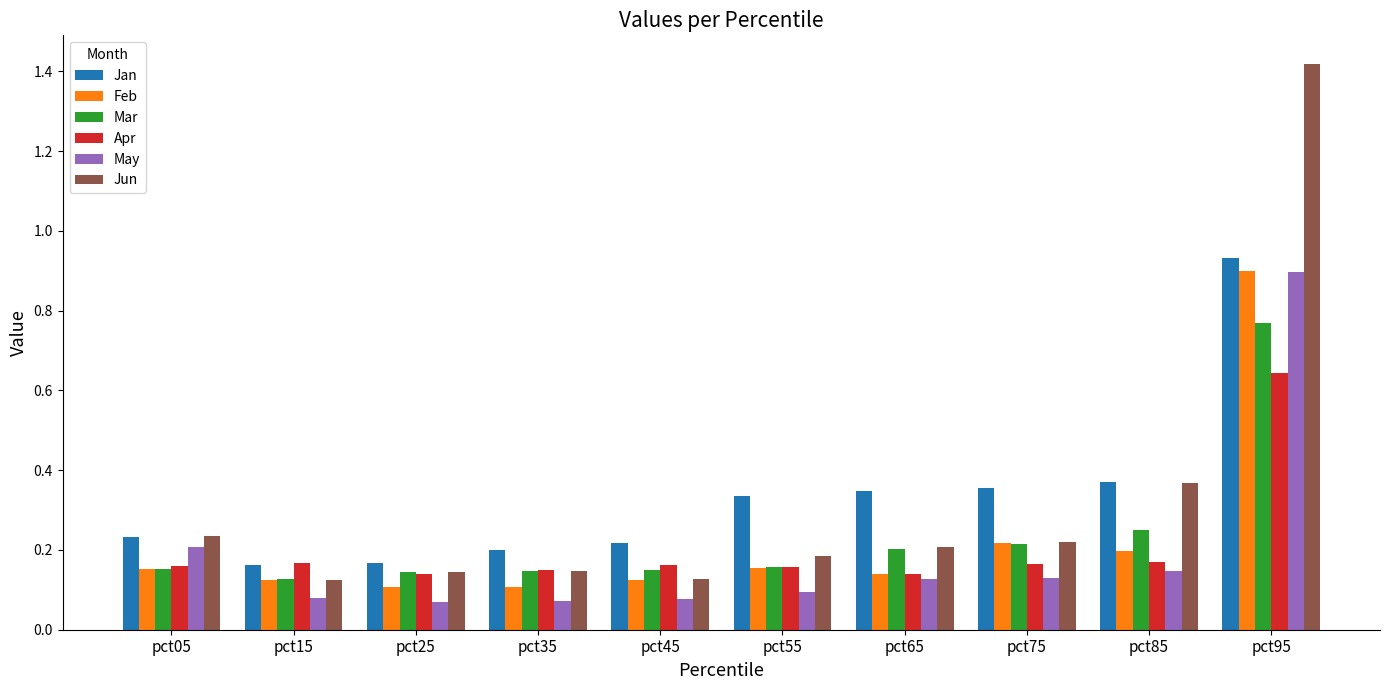

How many groups of bars are there?

10